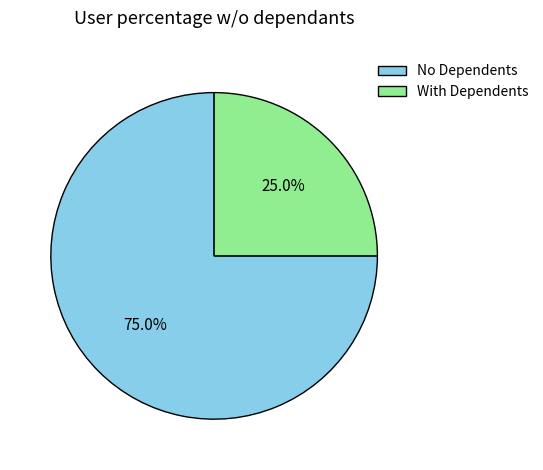

Does No Dependents account for over 50% of the chart?

Yes